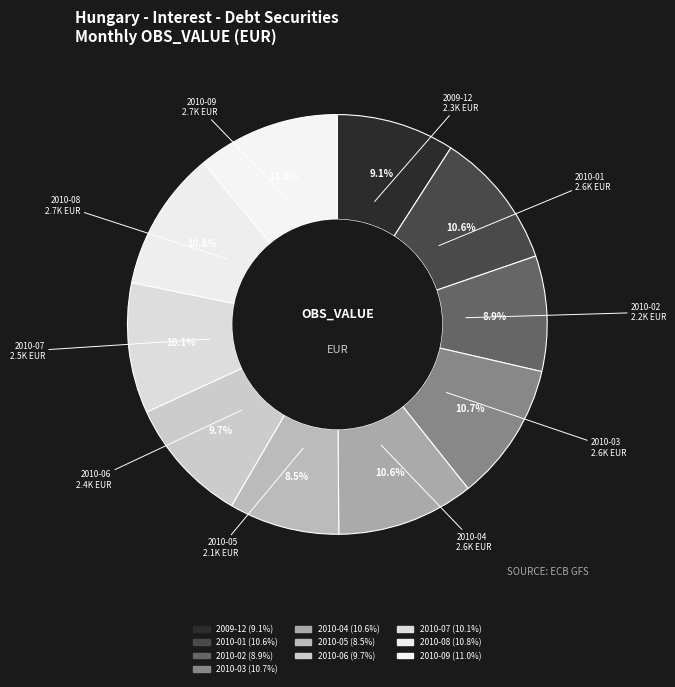

To the nearest percent, what is the combined percentage of 2010-07 and 2009-12?

19%